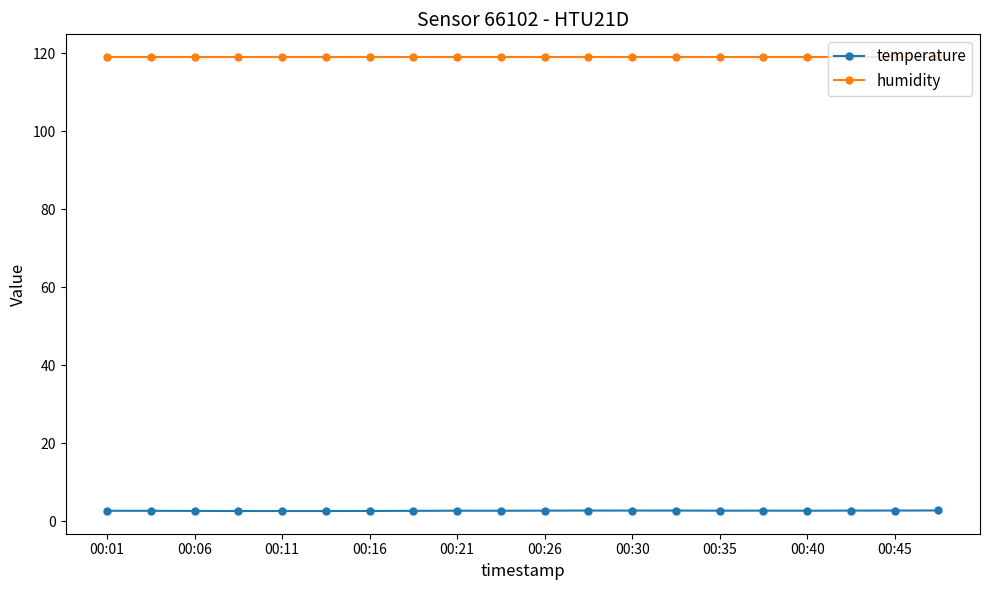

What is the value of the humidity point at the 2nd from the left?

119.0